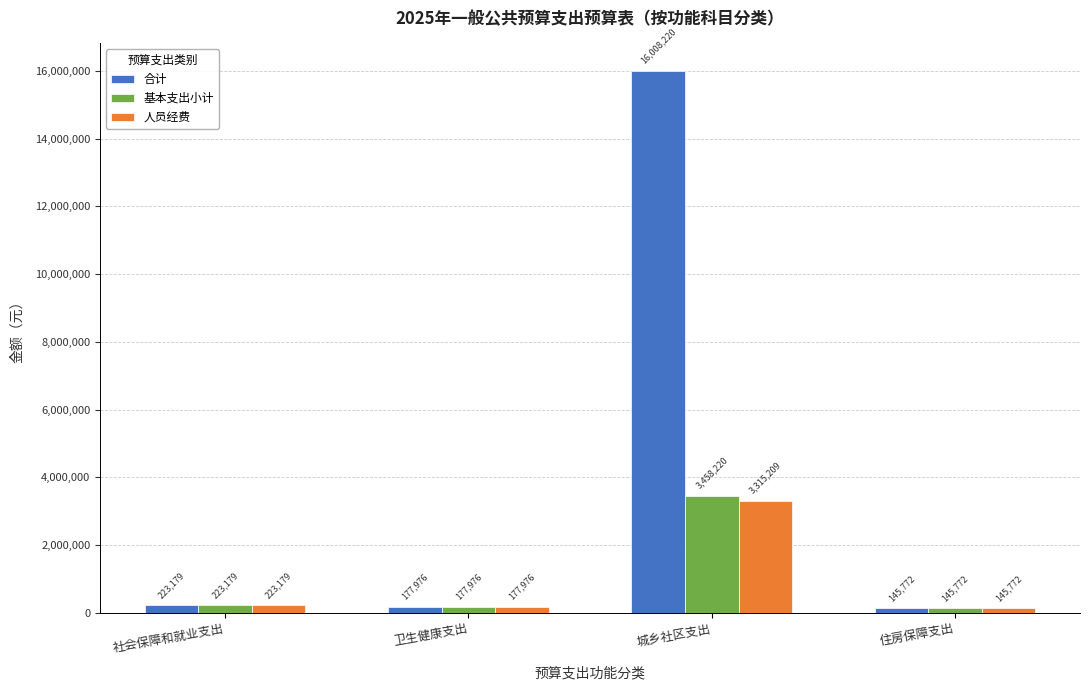

What is the label of the 2nd bar from the right?

城乡社区支出